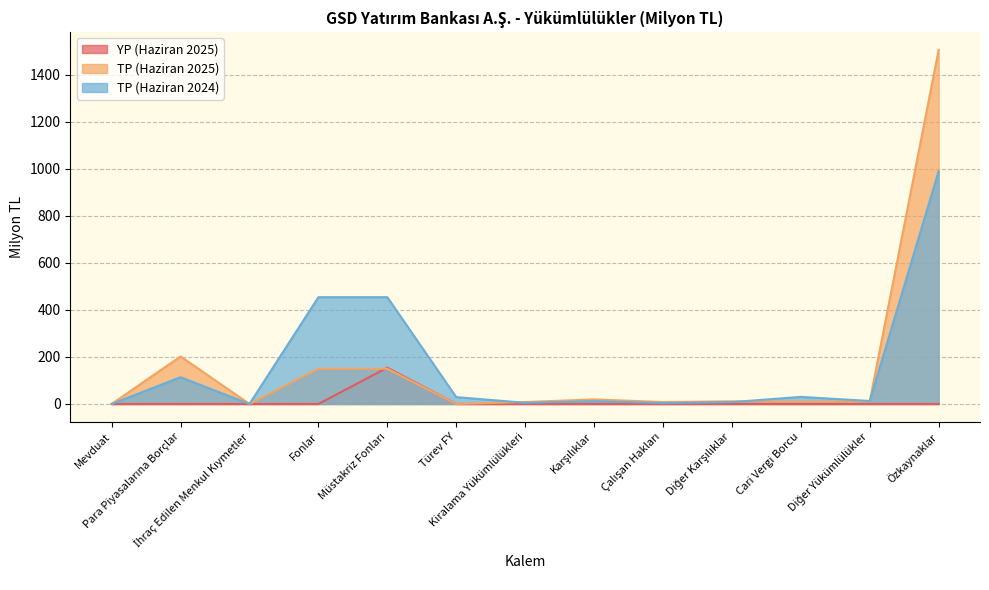

Reading left to right, list all the values displayed in this chart.

YP (Haziran 2025): Mevduat=0.0	Para Piyasalarına Borçlar=0.0	İhraç Edilen Menkul Kıymetler=0.0	Fonlar=0.0	Müstakriz Fonları=154.3	Türev FY=0.0	Kiralama Yükümlülükleri=0.0	Karşılıklar=0.0	Çalışan Hakları=0.0	Diğer Karşılıklar=0.0	Cari Vergi Borcu=0.0	Diğer Yükümlülükler=0.0	Özkaynaklar=0.0
TP (Haziran 2025): Mevduat=0.0	Para Piyasalarına Borçlar=201.9	İhraç Edilen Menkul Kıymetler=0.0	Fonlar=149.7	Müstakriz Fonları=149.7	Türev FY=0.0	Kiralama Yükümlülükleri=8.1	Karşılıklar=19.4	Çalışan Hakları=8.1	Diğer Karşılıklar=11.3	Cari Vergi Borcu=9.1	Diğer Yükümlülükler=11.0	Özkaynaklar=1505.0
TP (Haziran 2024): Mevduat=0.0	Para Piyasalarına Borçlar=113.6	İhraç Edilen Menkul Kıymetler=0.0	Fonlar=453.9	Müstakriz Fonları=453.9	Türev FY=29.1	Kiralama Yükümlülükleri=5.0	Karşılıklar=11.8	Çalışan Hakları=3.9	Diğer Karşılıklar=7.8	Cari Vergi Borcu=30.1	Diğer Yükümlülükler=12.7	Özkaynaklar=989.4